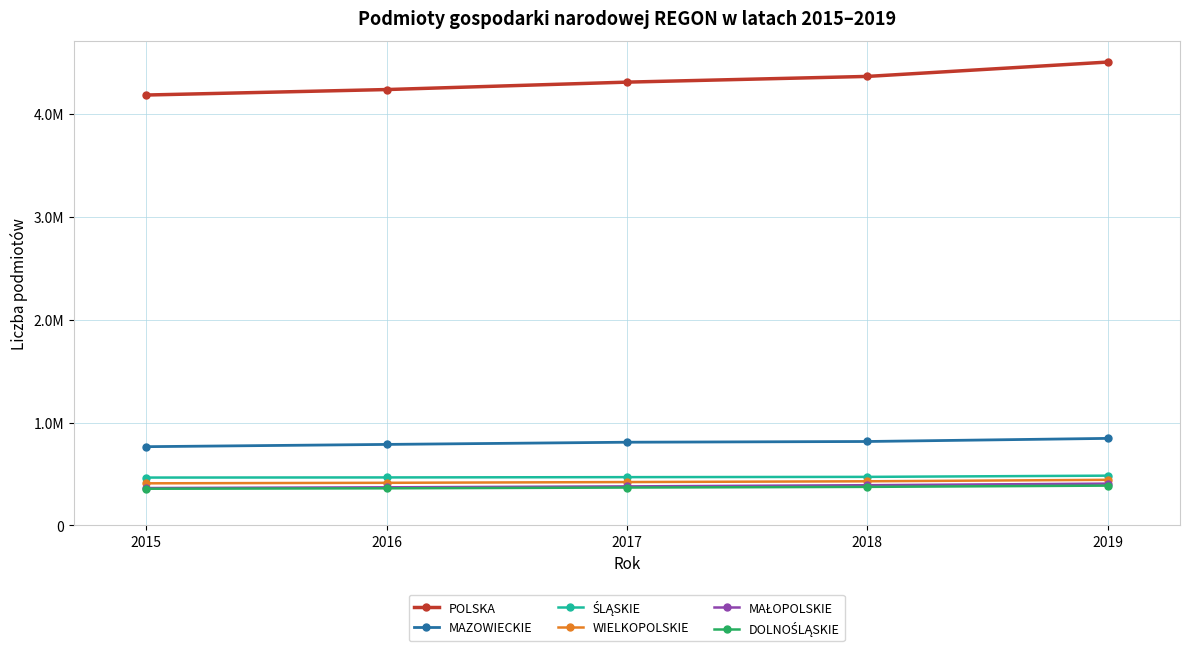

The POLSKA series shows 4309800 at 2017. True or false?

True